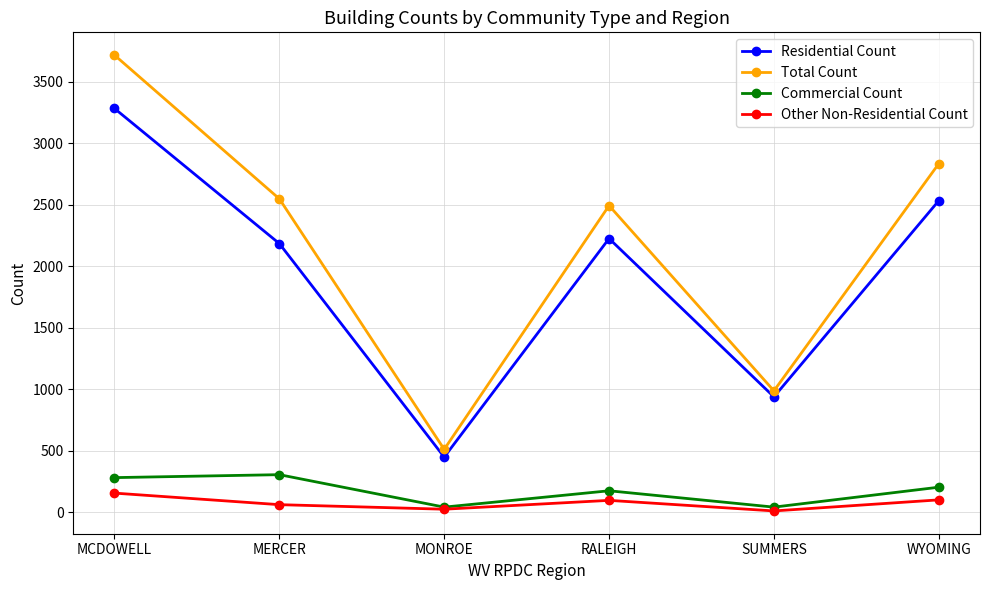

How many categories are shown in the chart?

6